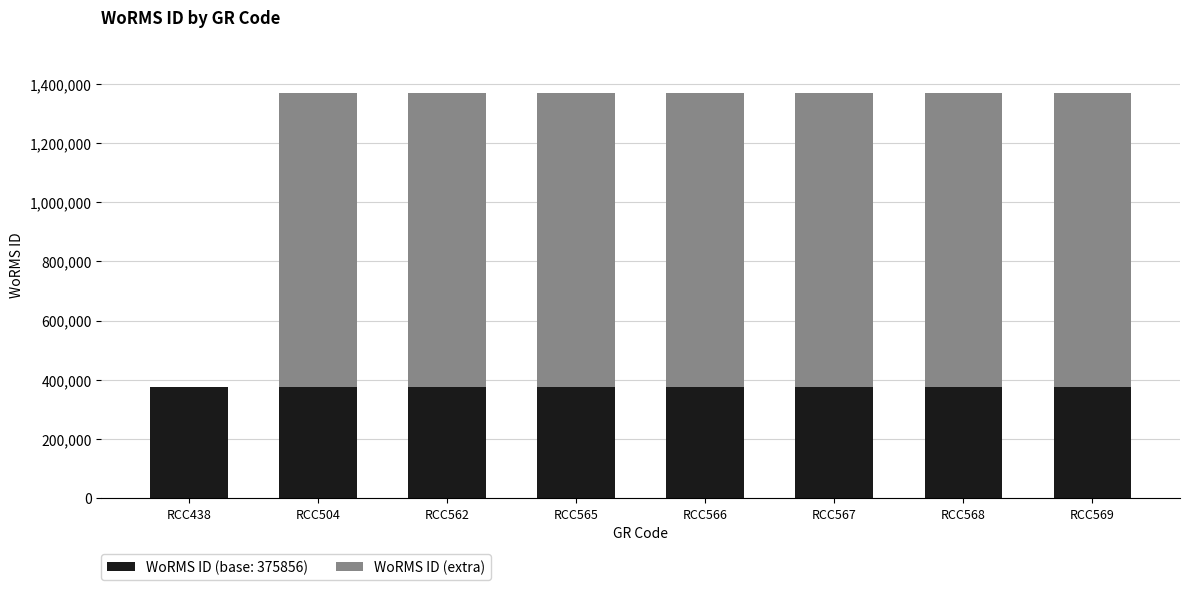

What are all the series names shown in the legend?

WoRMS ID (base: 375856), WoRMS ID (extra)